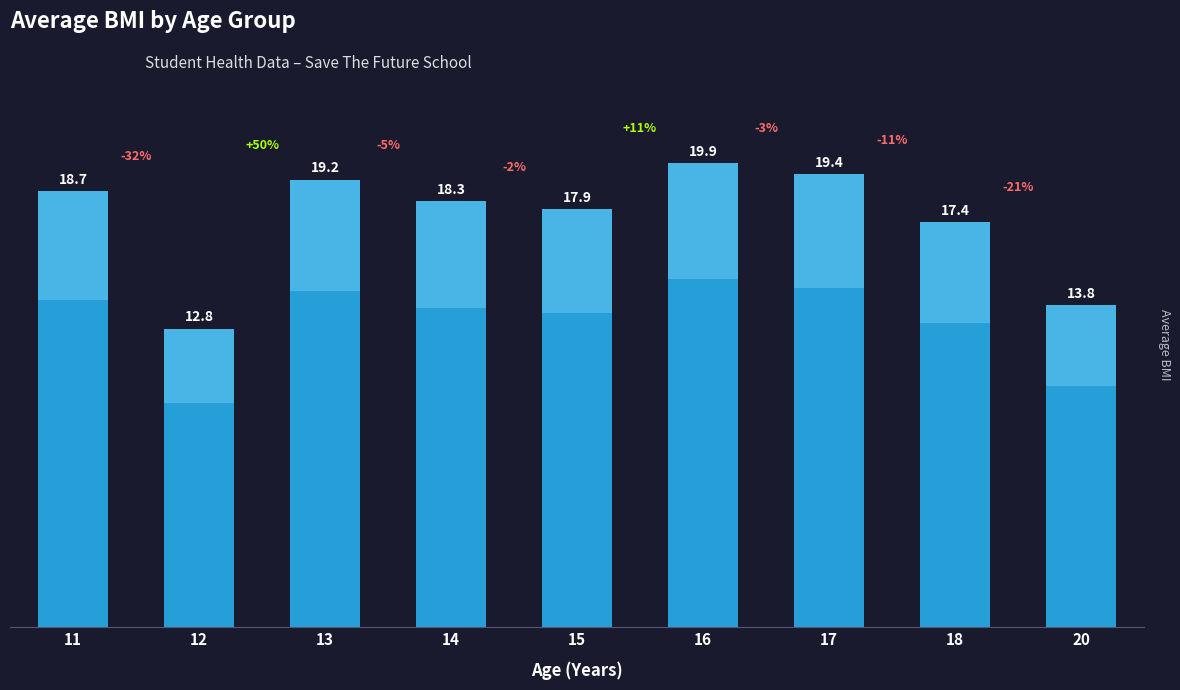

List the labels in order of value, smallest first.

12, 20, 18, 15, 14, 11, 13, 17, 16